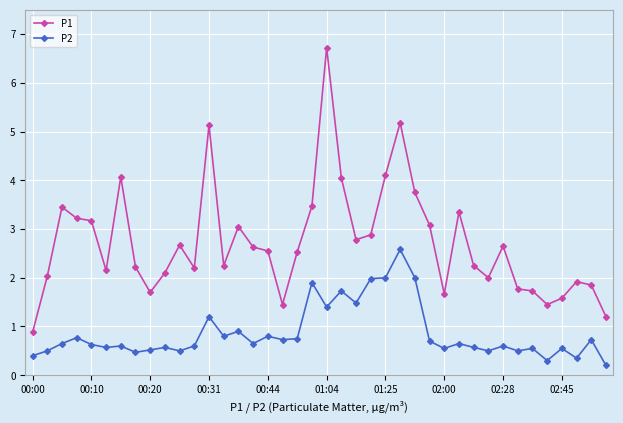

What is the value of the P2 point at the 35th from the left?

0.6